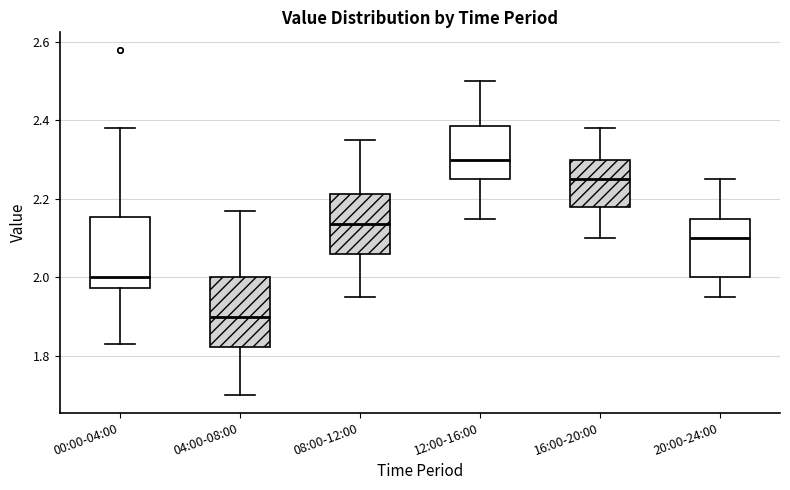

Reading left to right, transcribe this box plot: for each box, give where its median line is, the range the box spans, and where its two whiskers end, as read against the y-axis. The values are not printed on the chart, so give them approximately, as read against the axis.

00:00-04:00: median 2.00, box 1.98 to 2.16, whiskers 1.84 to 2.38
04:00-08:00: median 1.90, box 1.82 to 2.00, whiskers 1.70 to 2.18
08:00-12:00: median 2.14, box 2.06 to 2.22, whiskers 1.96 to 2.36
12:00-16:00: median 2.30, box 2.26 to 2.38, whiskers 2.16 to 2.50
16:00-20:00: median 2.26, box 2.18 to 2.30, whiskers 2.10 to 2.38
20:00-24:00: median 2.10, box 2.00 to 2.16, whiskers 1.96 to 2.26